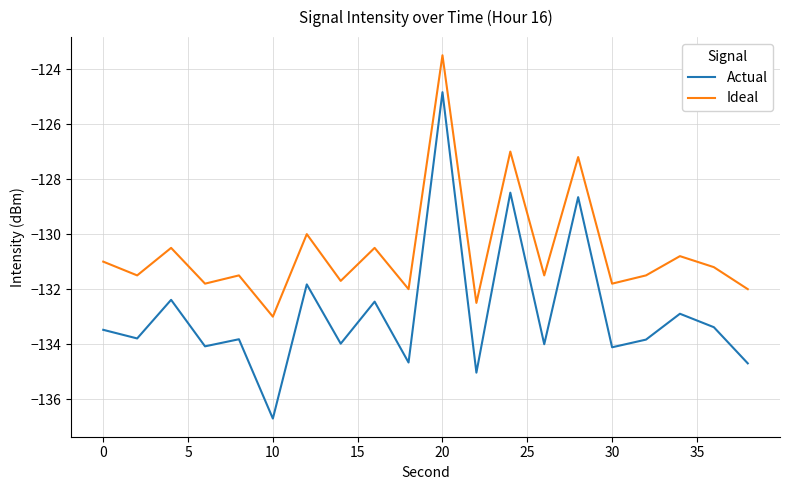

Which series has the largest total across all categories?

Ideal